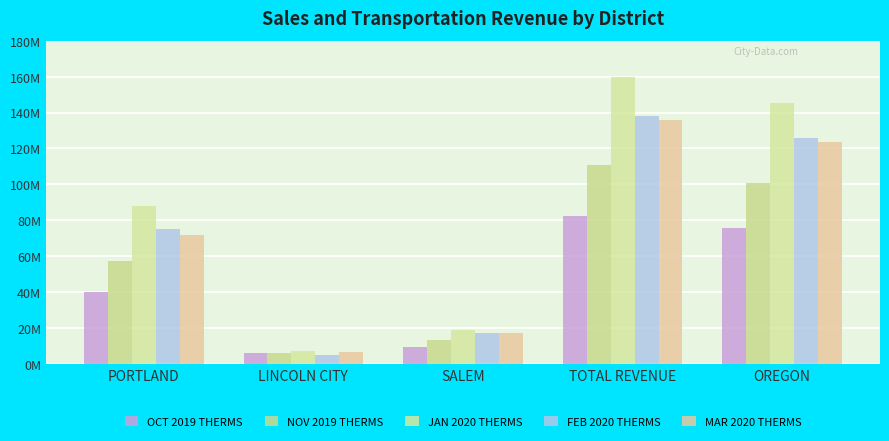

What are all the series names shown in the legend?

OCT 2019 THERMS, NOV 2019 THERMS, JAN 2020 THERMS, FEB 2020 THERMS, MAR 2020 THERMS